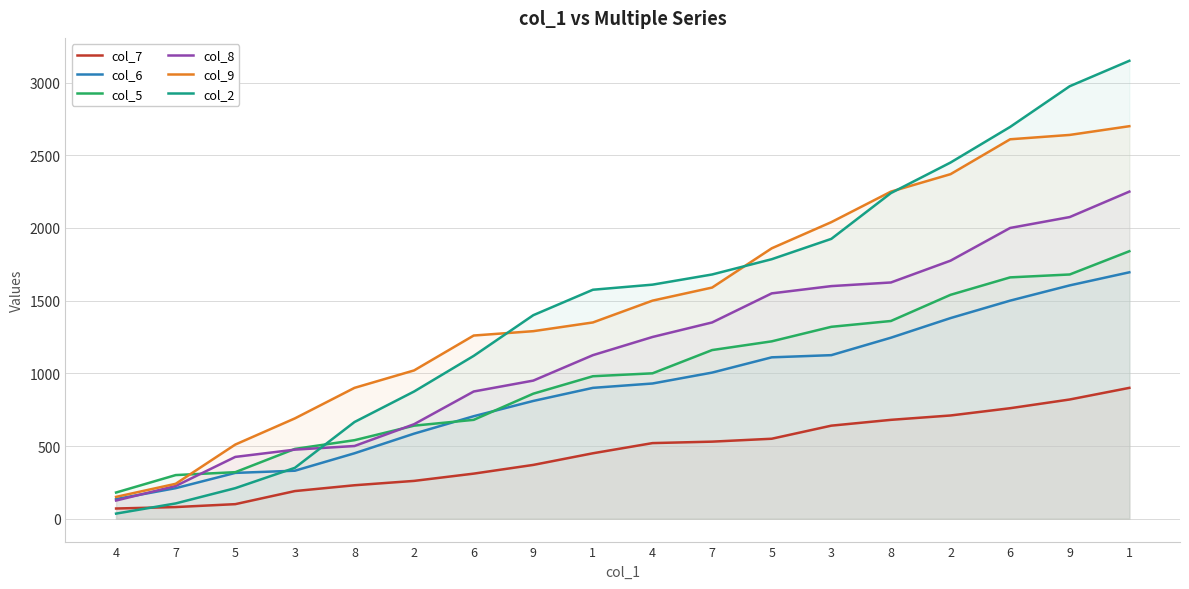

Where is col_7 nearest to the value 485?

1